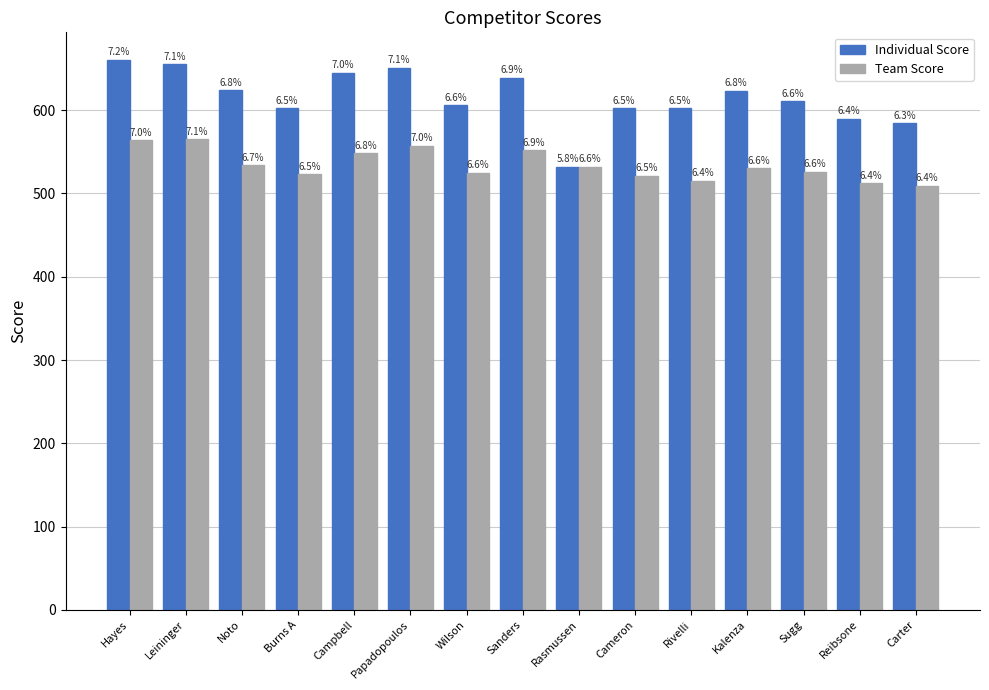

What is the minimum value for Individual Score?

532.0